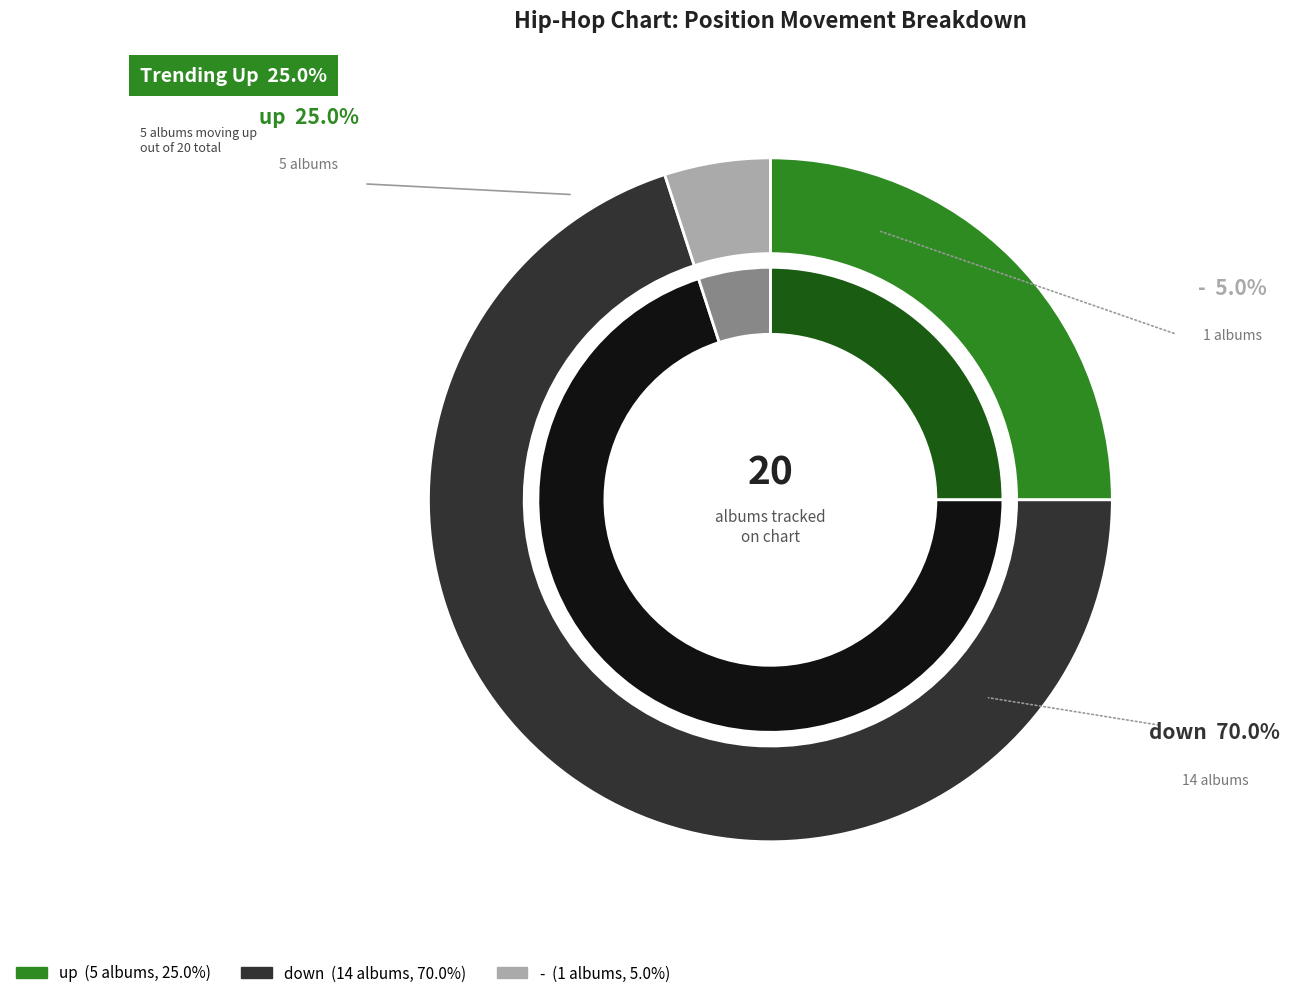

What percentage is the up slice, to the nearest percent?

25%